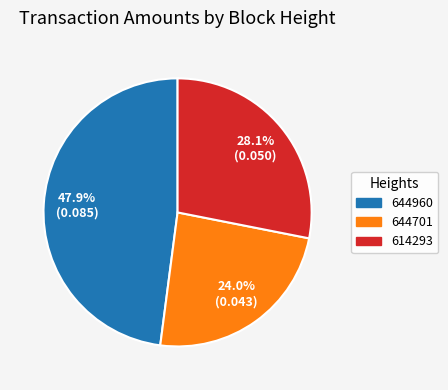

Which category has the smallest portion of the pie?

644701